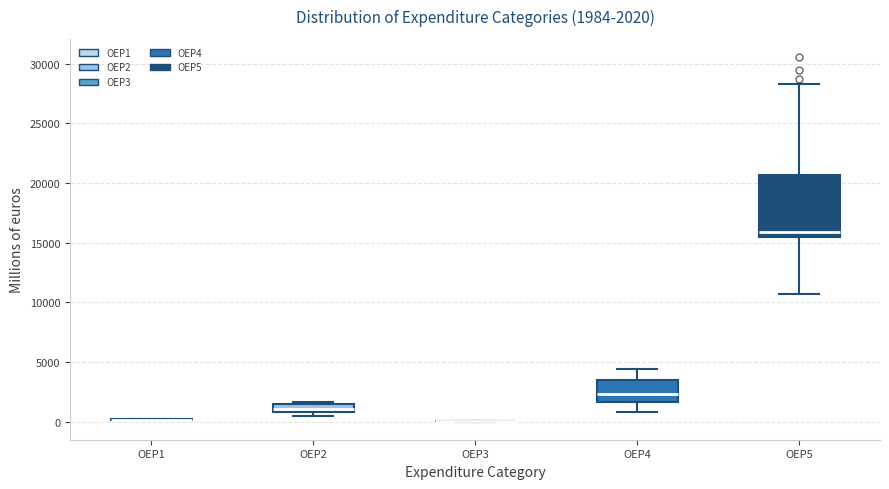

Which box is the tallest, from its lower edge to its upper edge?

OEP5